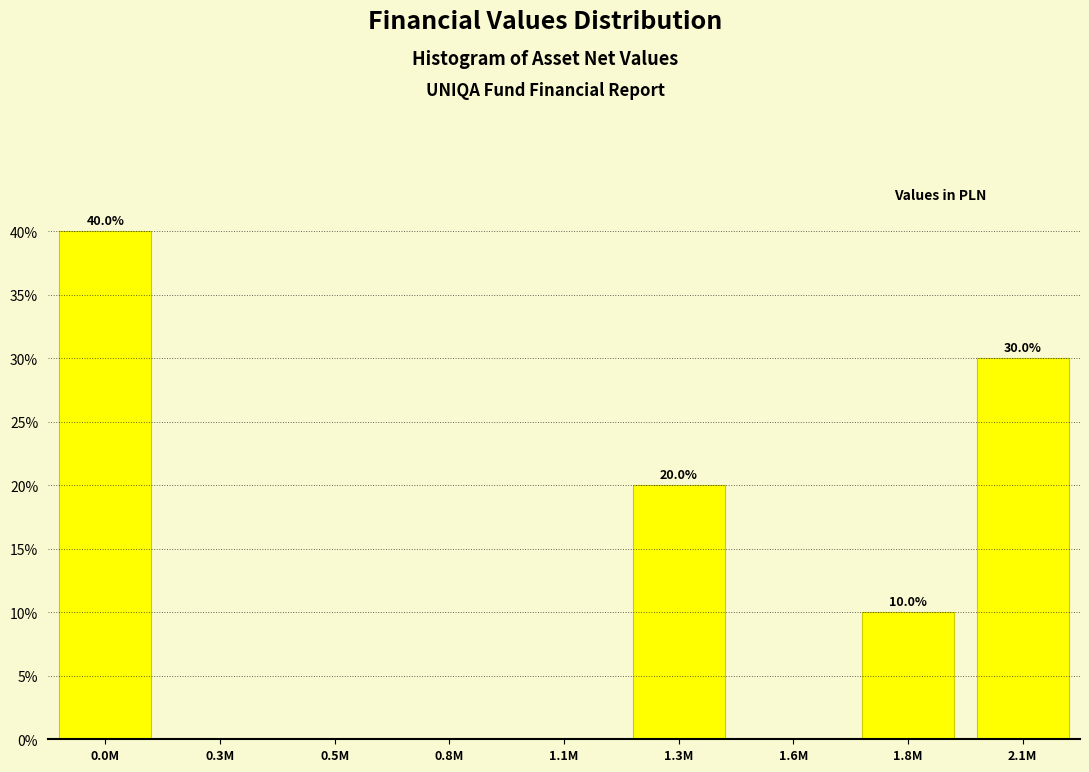

Reading right to left, list all the values displayed in this chart.

2.1M=30	1.8M=10	1.6M=0	1.3M=20	1.1M=0	0.8M=0	0.5M=0	0.3M=0	0.0M=40